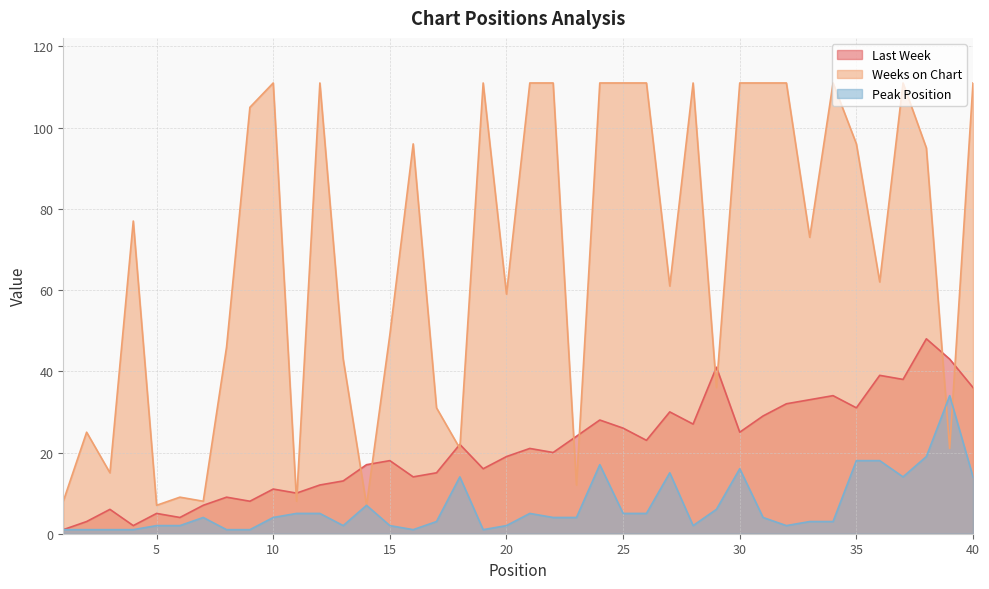

List the labels in order of Peak Position value, smallest first.

1, 2, 3, 4, 8, 9, 16, 19, 5, 6, 13, 15, 20, 28, 32, 17, 33, 34, 7, 10, 22, 23, 31, 11, 12, 21, 25, 26, 29, 14, 18, 37, 40, 27, 30, 24, 35, 36, 38, 39